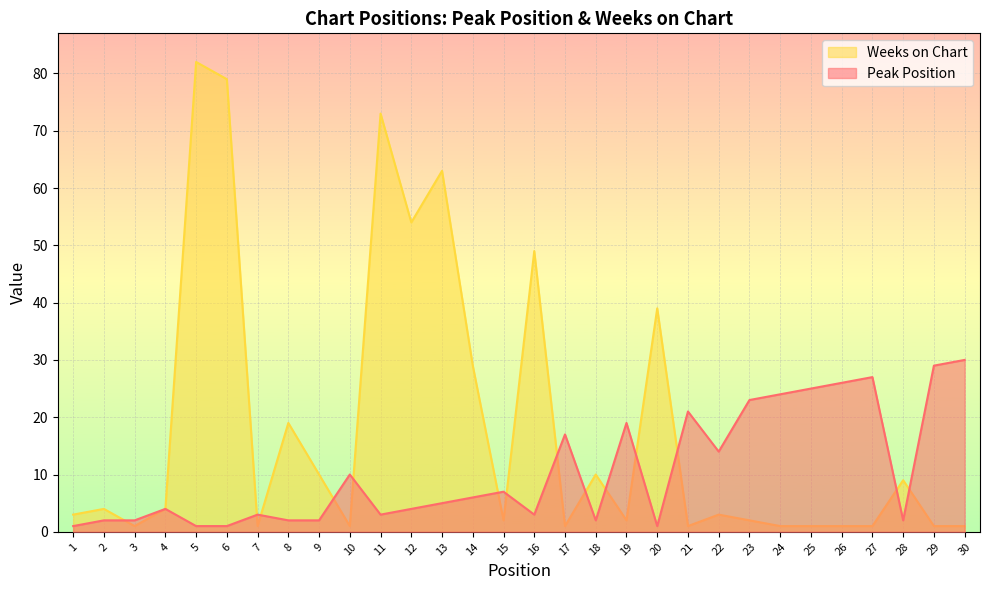

True or false: Weeks on Chart has a value of 1 at 7.

False